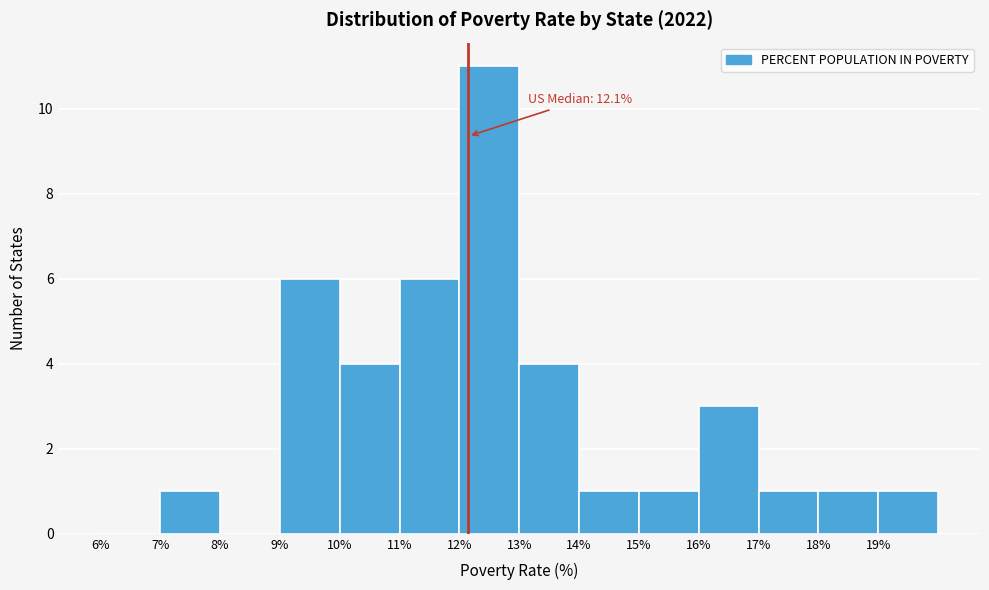

Over which range of the x-axis is the bar tallest?

12 to 13